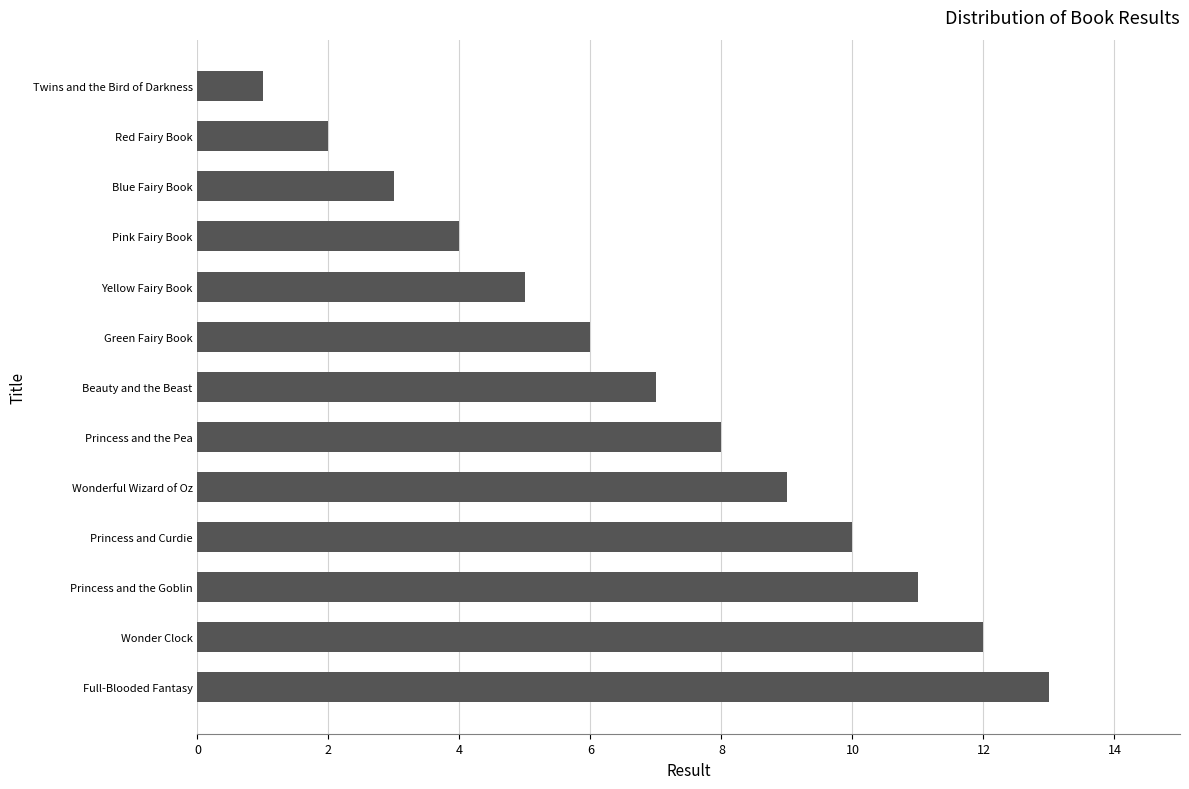

What is the difference between the maximum and minimum values?

12